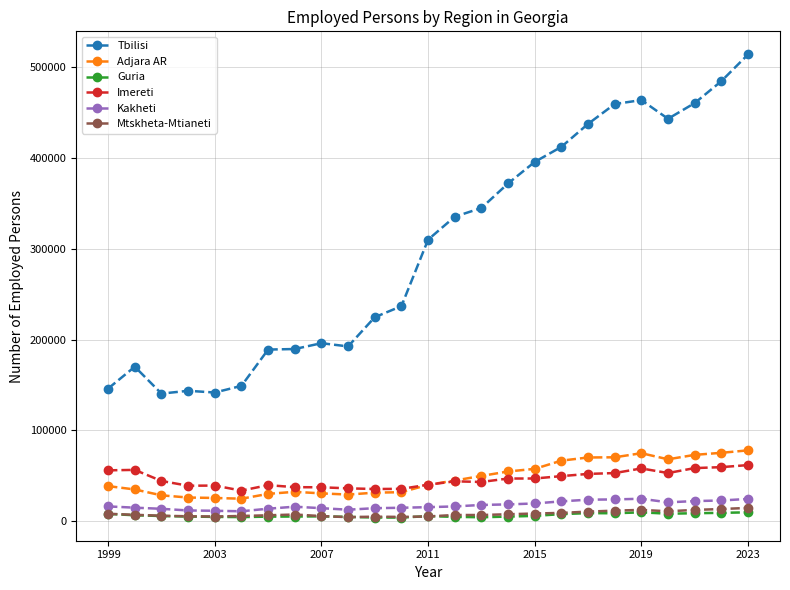

Which series has the largest range (max minus min)?

Tbilisi